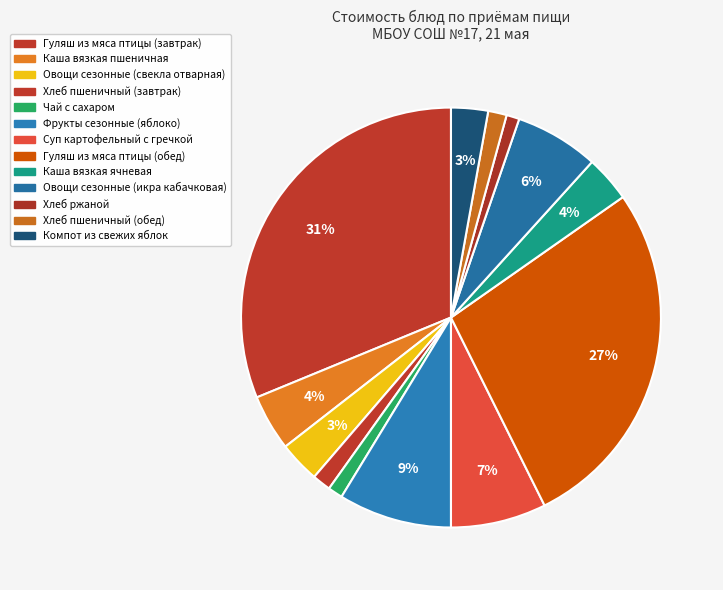

Count the number of slices in the pie.

13